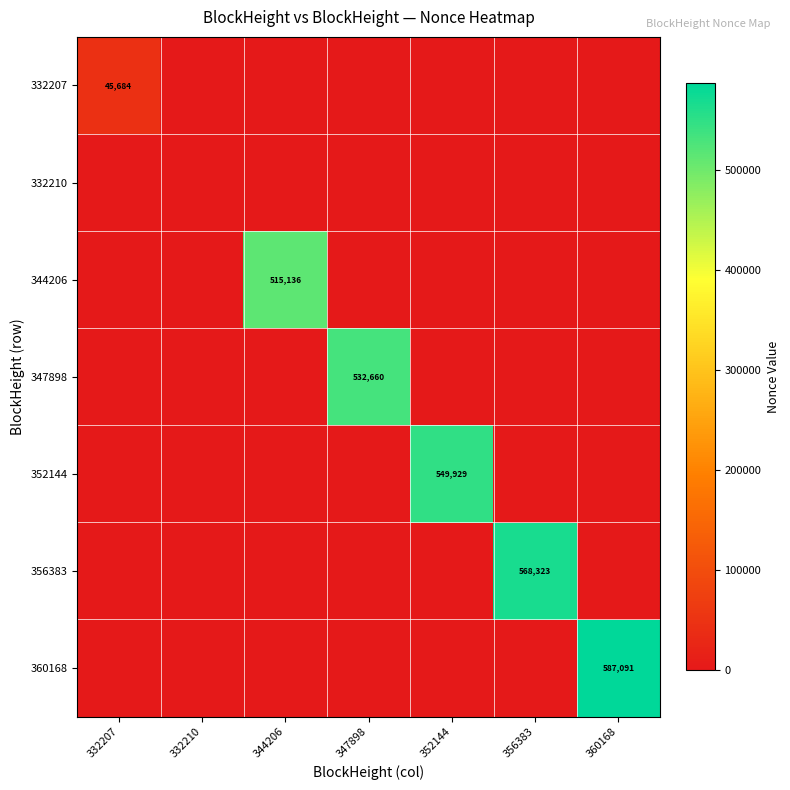

The value of 344206 at 332210 is 0. True or false?

True